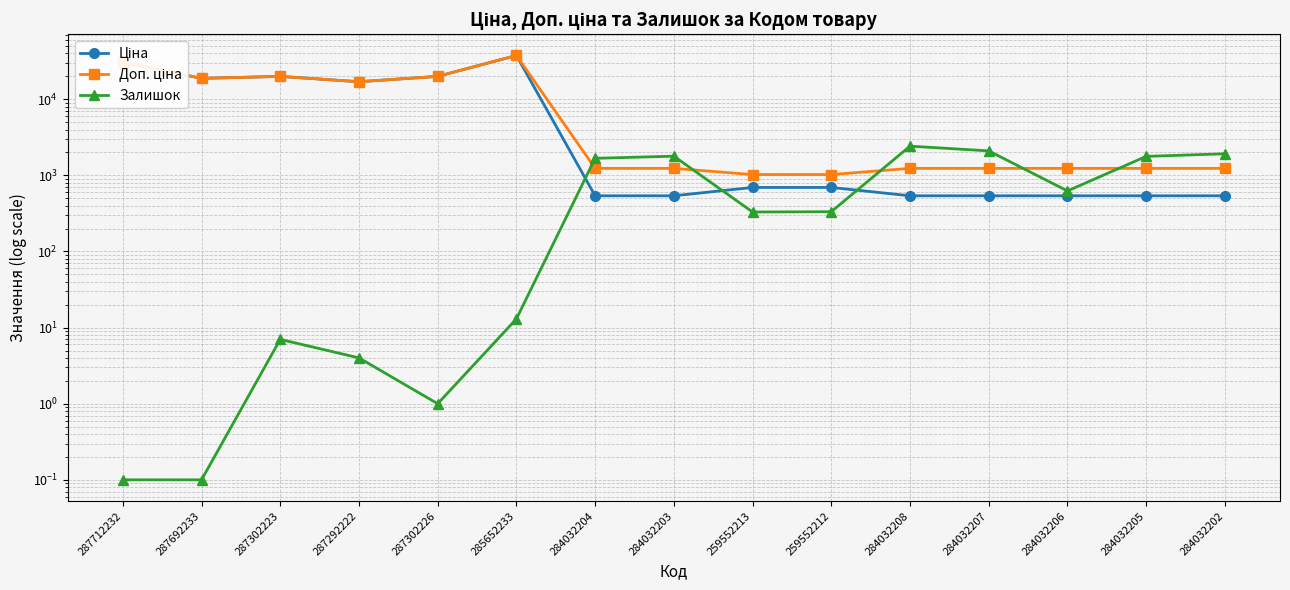

What is the label of the 11th point from the left?

284032208